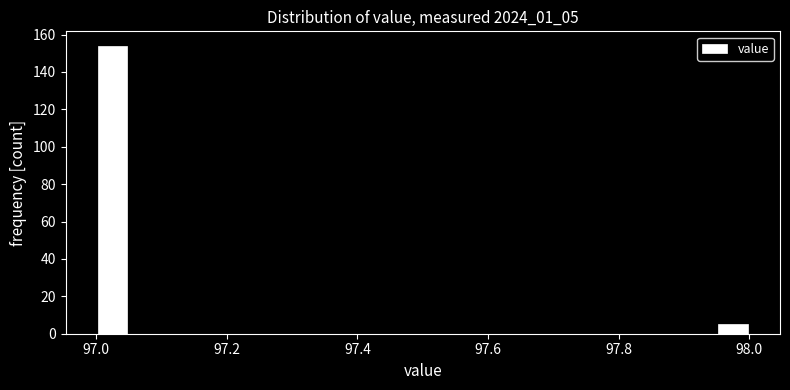

Read against the x-axis, roughly where is the centre of the tallest bar?

97.02